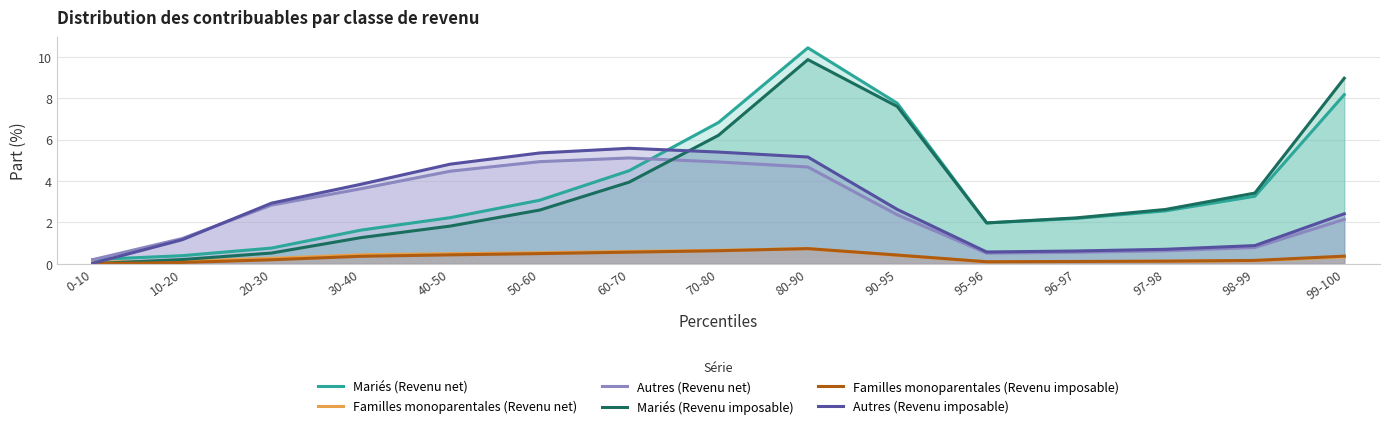

Is it true that Familles monoparentales (Revenu imposable) equals 0.7 at 50-60?

False